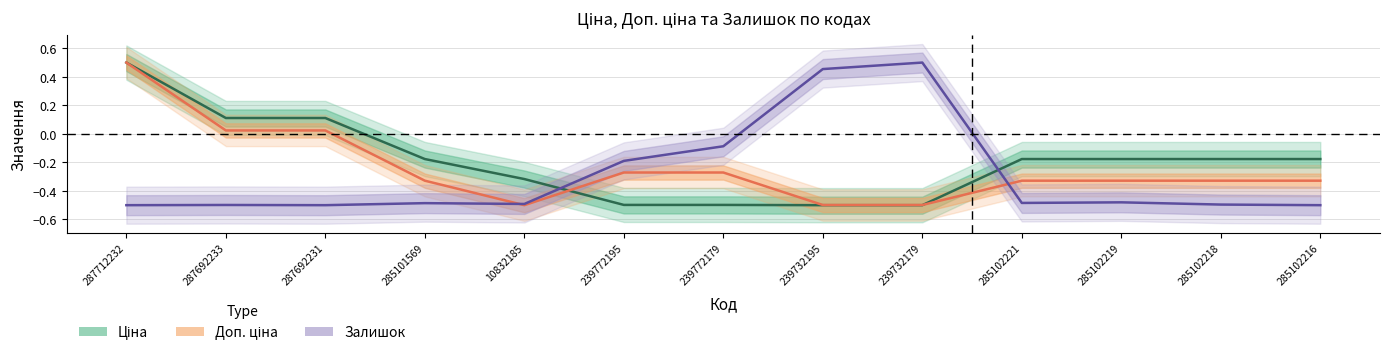

What are all the series names shown in the legend?

Ціна, Доп. ціна, Залишок